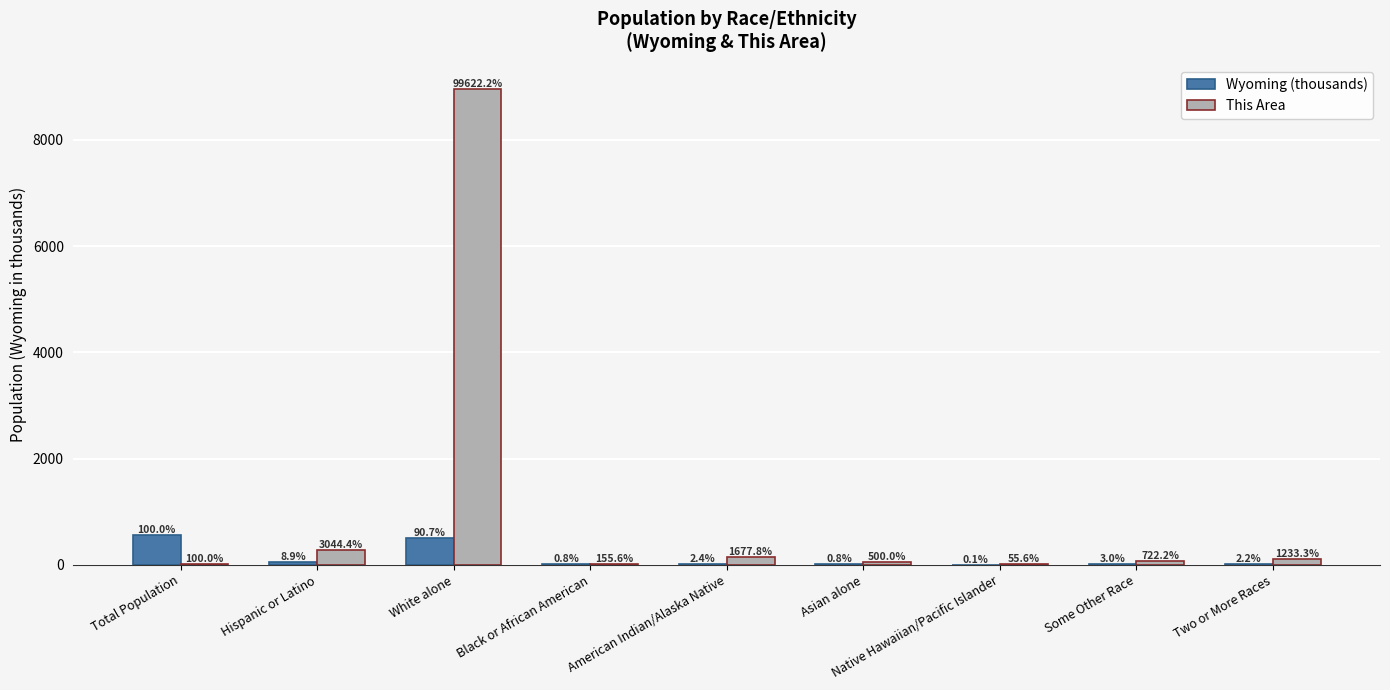

Rank the series at Asian alone from lowest to highest value.

Wyoming (thousands), This Area